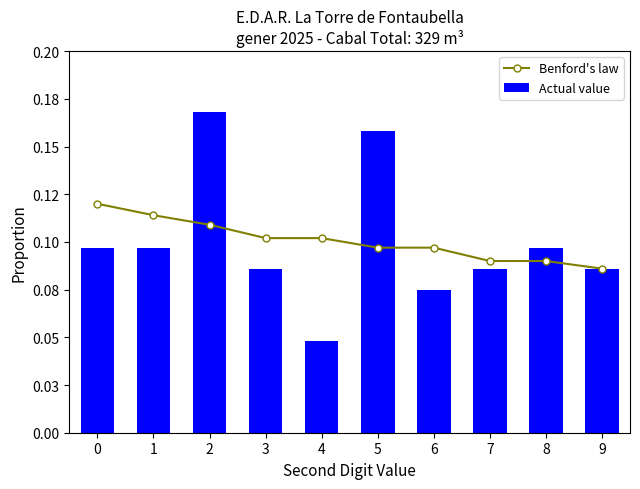

True or false: Actual value has a value of 0.1 at 4.

False